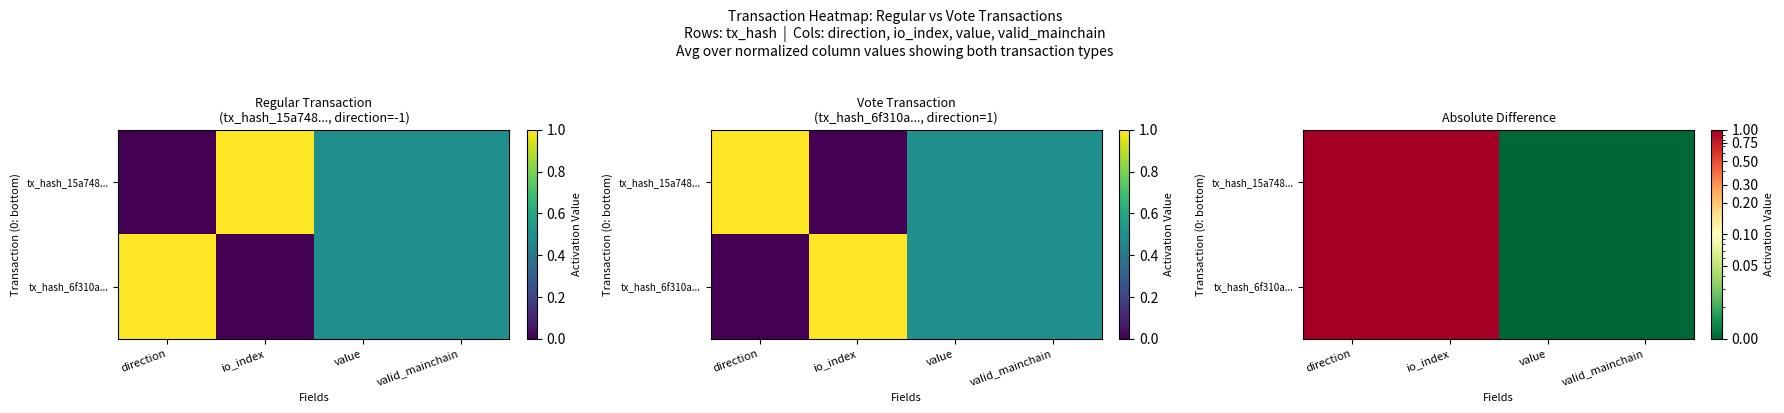

Rank the categories by tx_hash_6f310a... value from lowest to highest.

value, valid_mainchain, direction, io_index